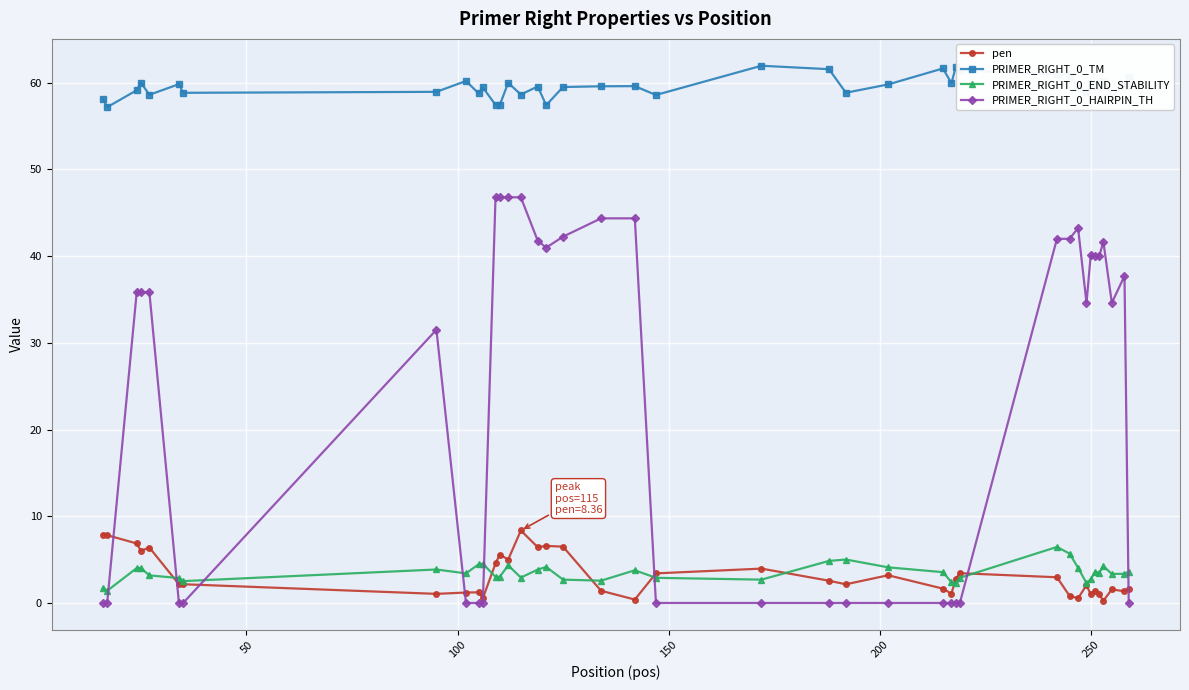

True or false: PRIMER_RIGHT_0_HAIRPIN_TH has more than 0 points higher than both neighbors.

True